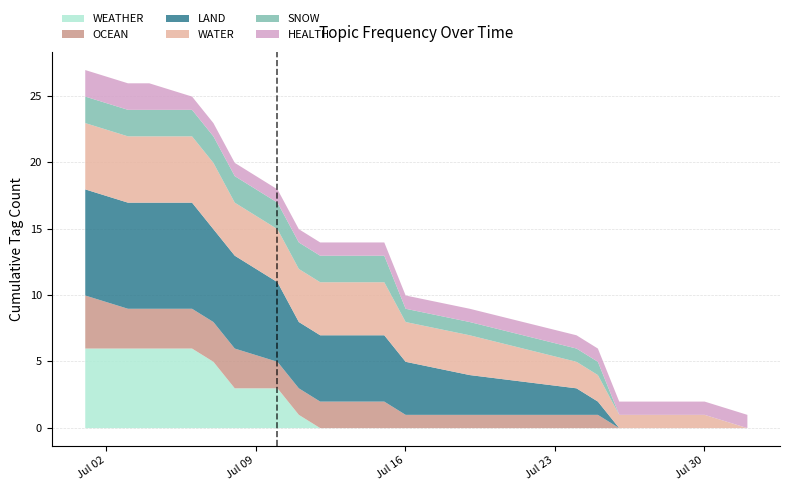

Count the SNOW values in the range 0 to 1.

20